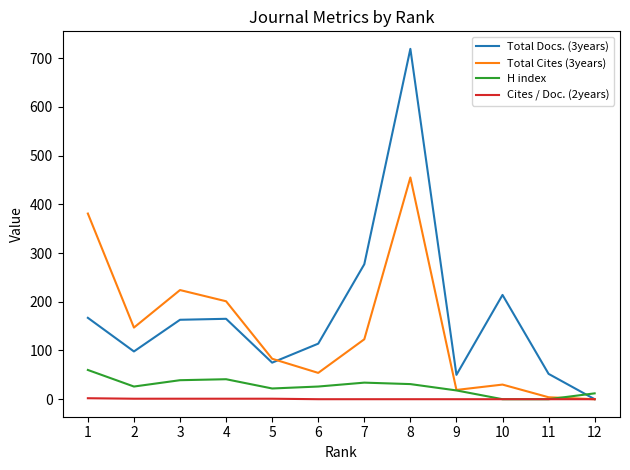

Which series has the largest range (max minus min)?

Total Docs. (3years)